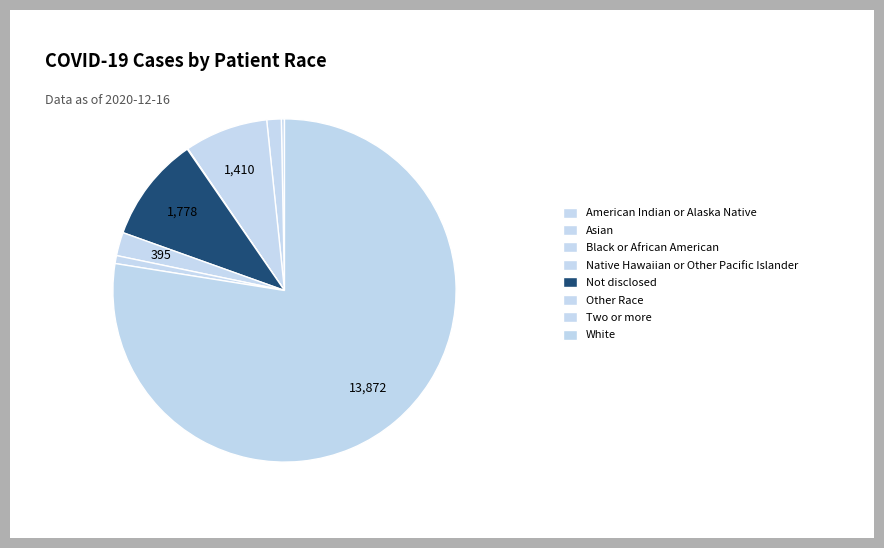

What is the smallest slice in the pie chart?

Native Hawaiian or Other Pacific Islander